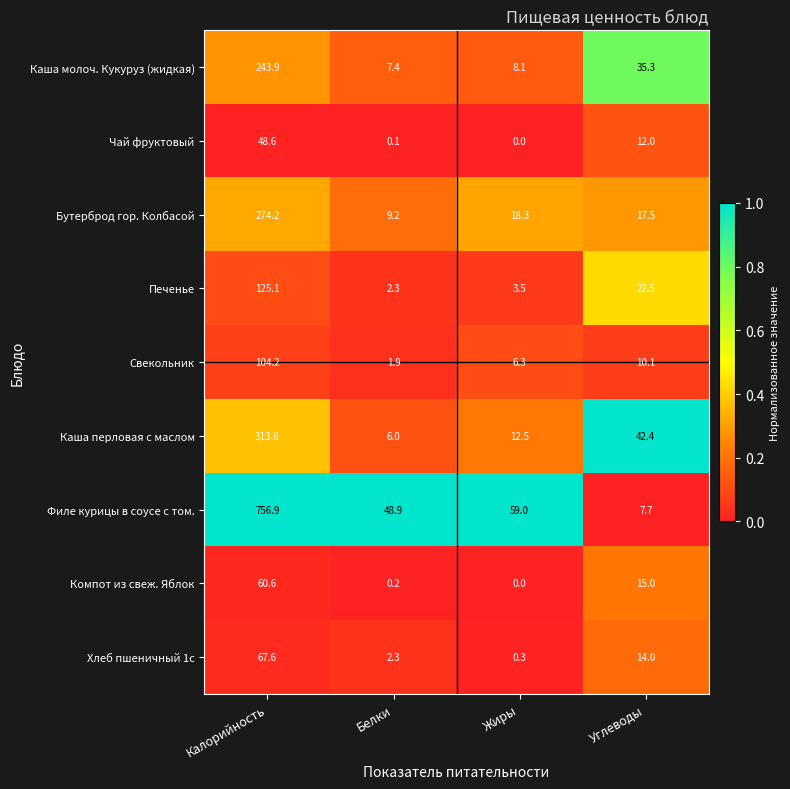

What is the greatest value displayed?

756.9